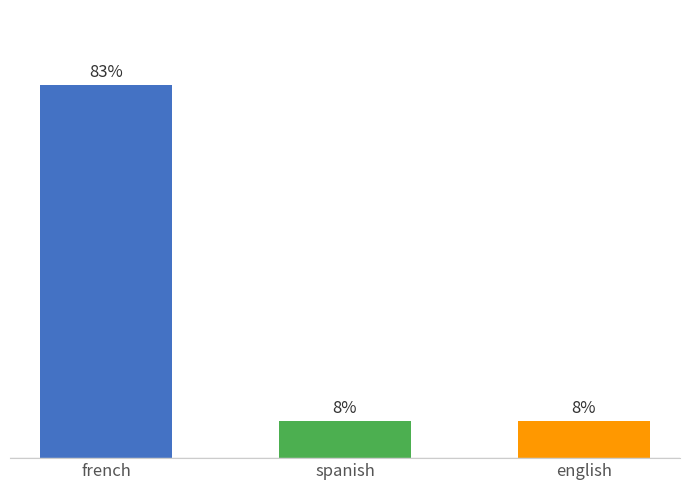

What is the label of the 3rd bar from the right?

french